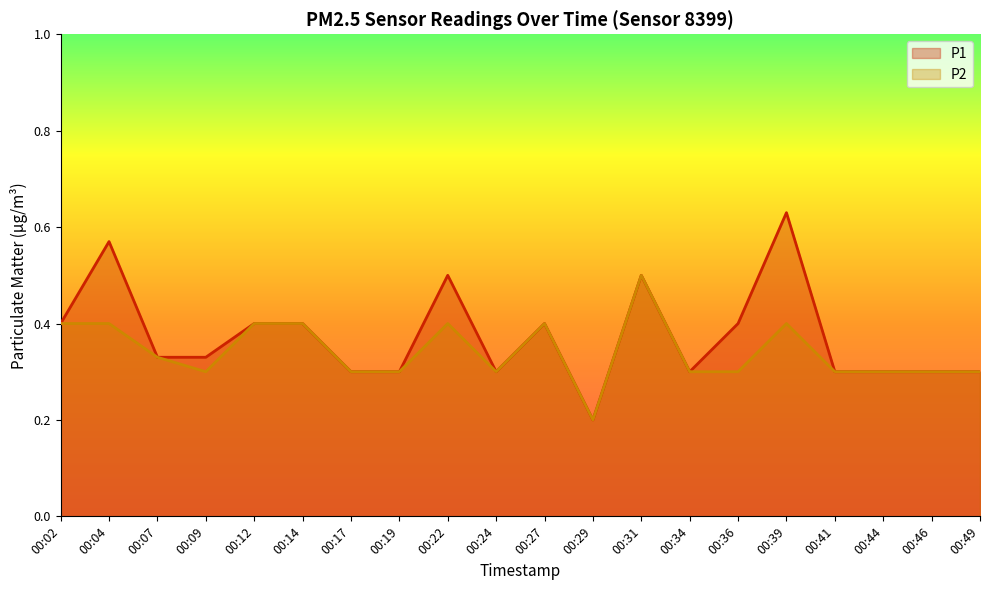

Reading left to right, transcribe all the data shown in this chart.

P1: 0.4	0.6	0.3	0.3	0.4	0.4	0.3	0.3	0.5	0.3	0.4	0.2	0.5	0.3	0.4	0.6	0.3	0.3	0.3	0.3
P2: 0.4	0.4	0.3	0.3	0.4	0.4	0.3	0.3	0.4	0.3	0.4	0.2	0.5	0.3	0.3	0.4	0.3	0.3	0.3	0.3